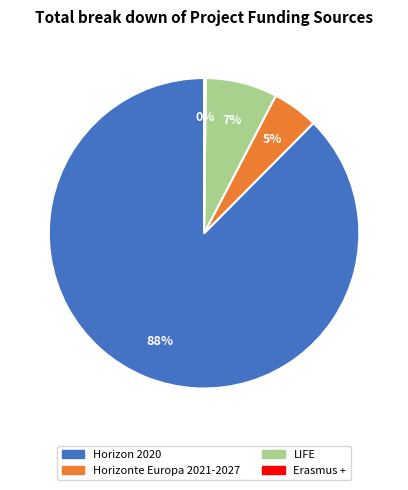

Which has a higher value, LIFE or Horizonte Europa 2021-2027?

LIFE